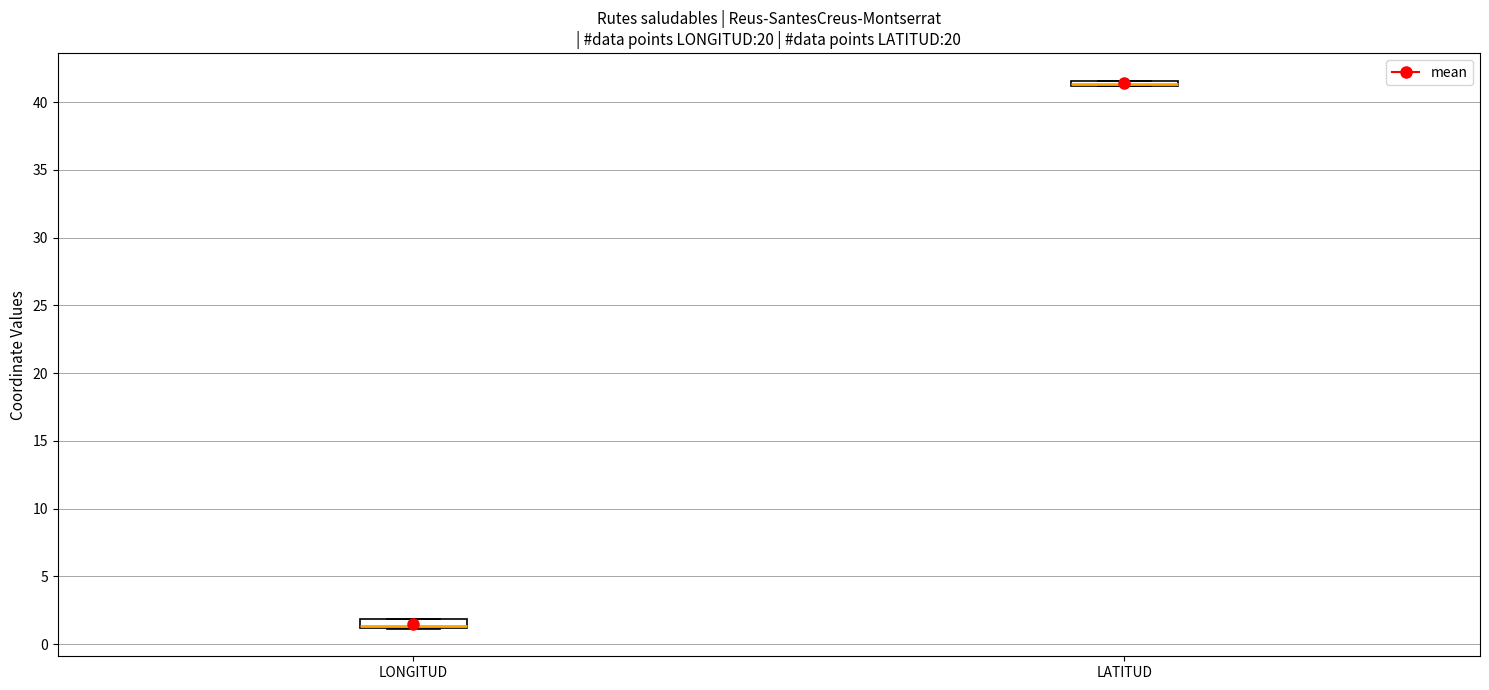

Where is the upper edge of the box for LATITUD on the y-axis? The values are not printed on the chart, so give them approximately, as read against the axis.

41.5